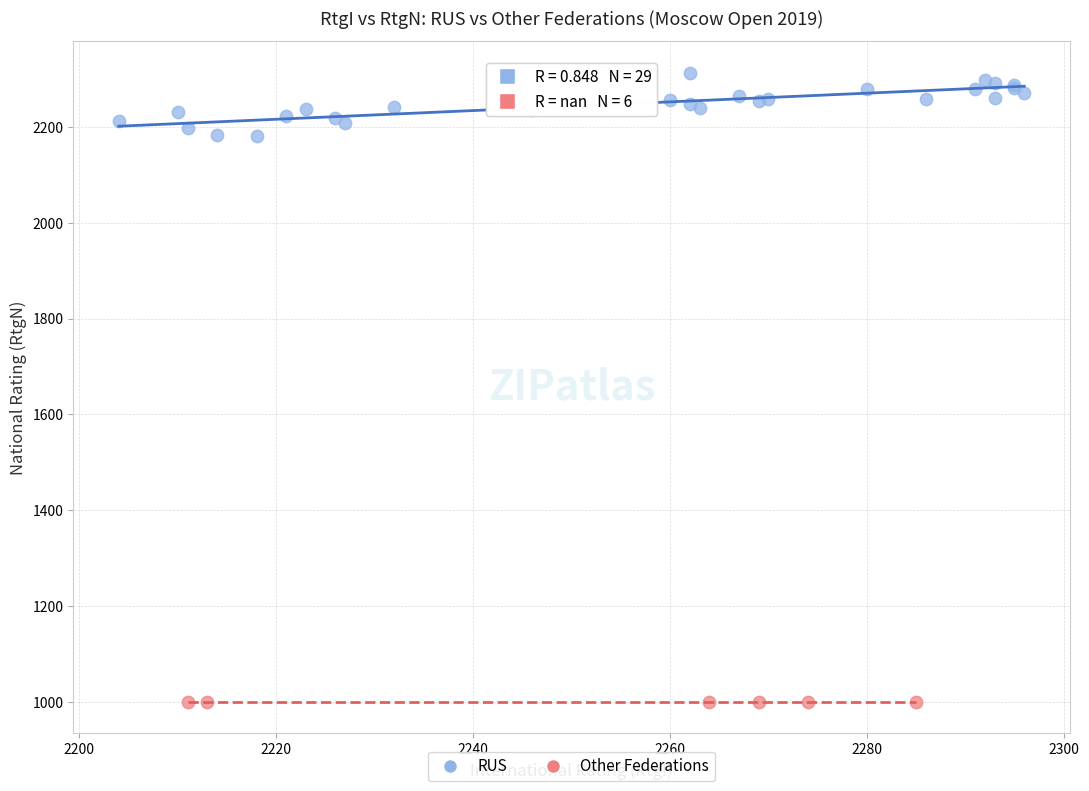

Which series contains the lowest Y value?

Other Federations